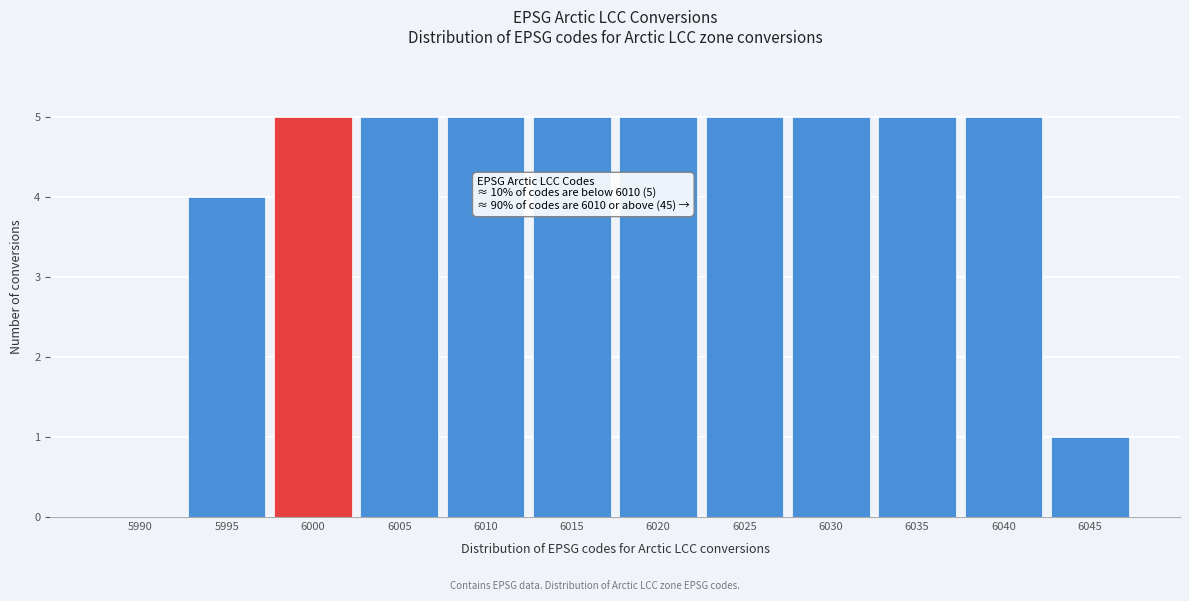

Reading left to right, what are all the values shown in this chart?

5990=0	5995=4	6000=5	6005=5	6010=5	6015=5	6020=5	6025=5	6030=5	6035=5	6040=5	6045=1